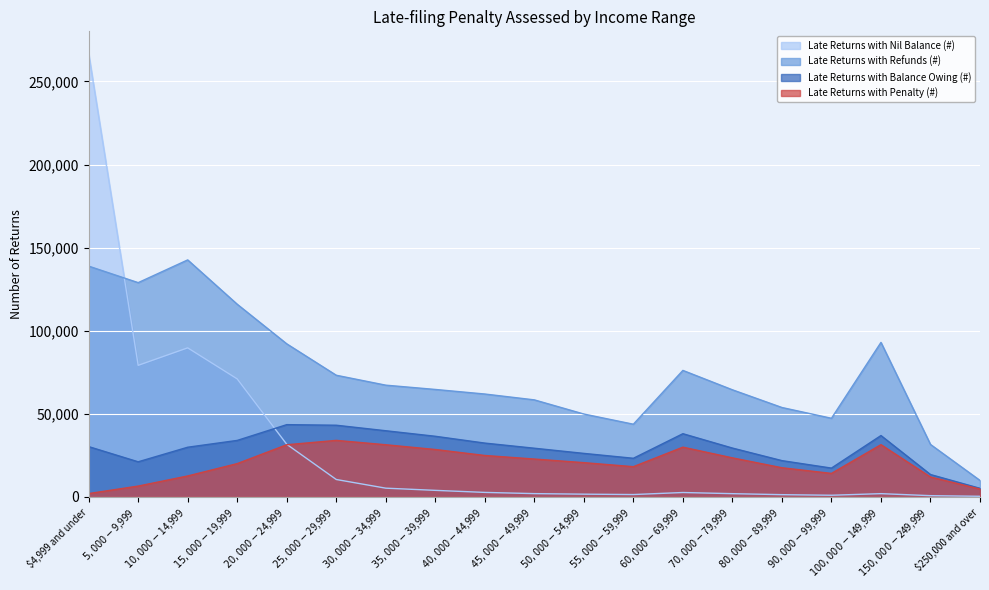

What is the value of the Late Returns with Penalty (#) point at the 7th from the left?

31370